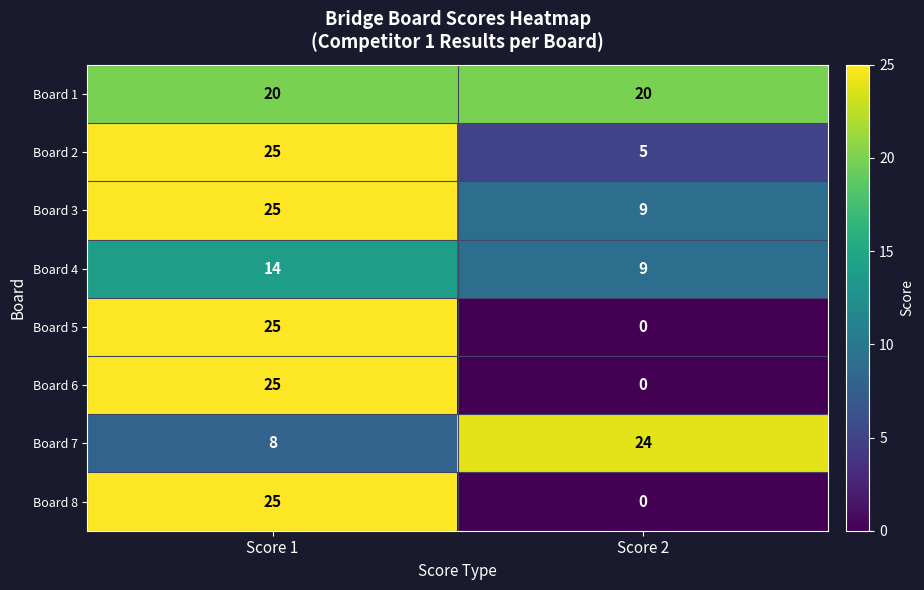

What is the total value across all series at Score 2?

67